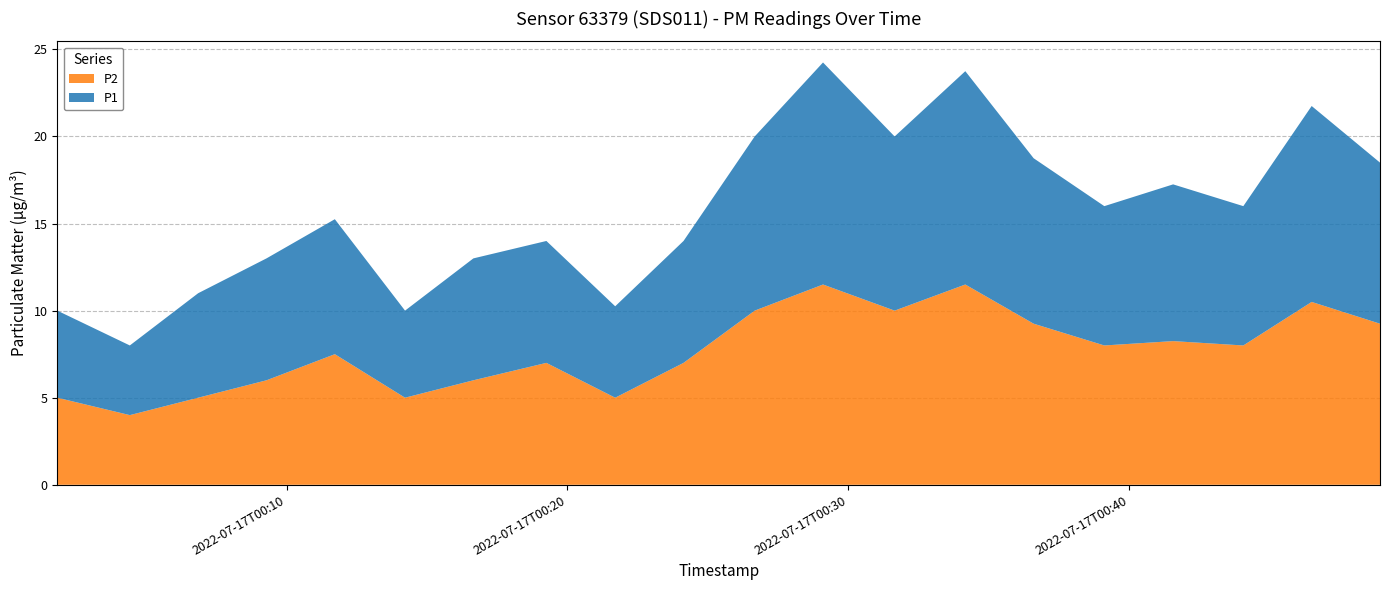

Reading right to left, transcribe all the data shown in this chart.

P1: 9.2	11.2	8.0	9.0	8.0	9.5	12.2	10.0	12.8	10.0	7.0	5.2	7.0	7.0	5.0	7.8	7.0	6.0	4.0	5.0
P2: 9.2	10.5	8.0	8.2	8.0	9.2	11.5	10.0	11.5	10.0	7.0	5.0	7.0	6.0	5.0	7.5	6.0	5.0	4.0	5.0